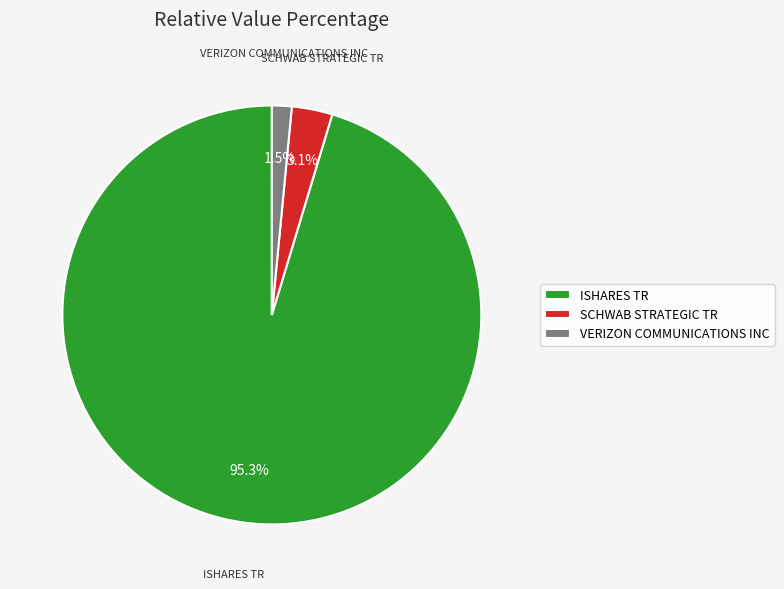

Which slice is the smallest?

VERIZON COMMUNICATIONS INC